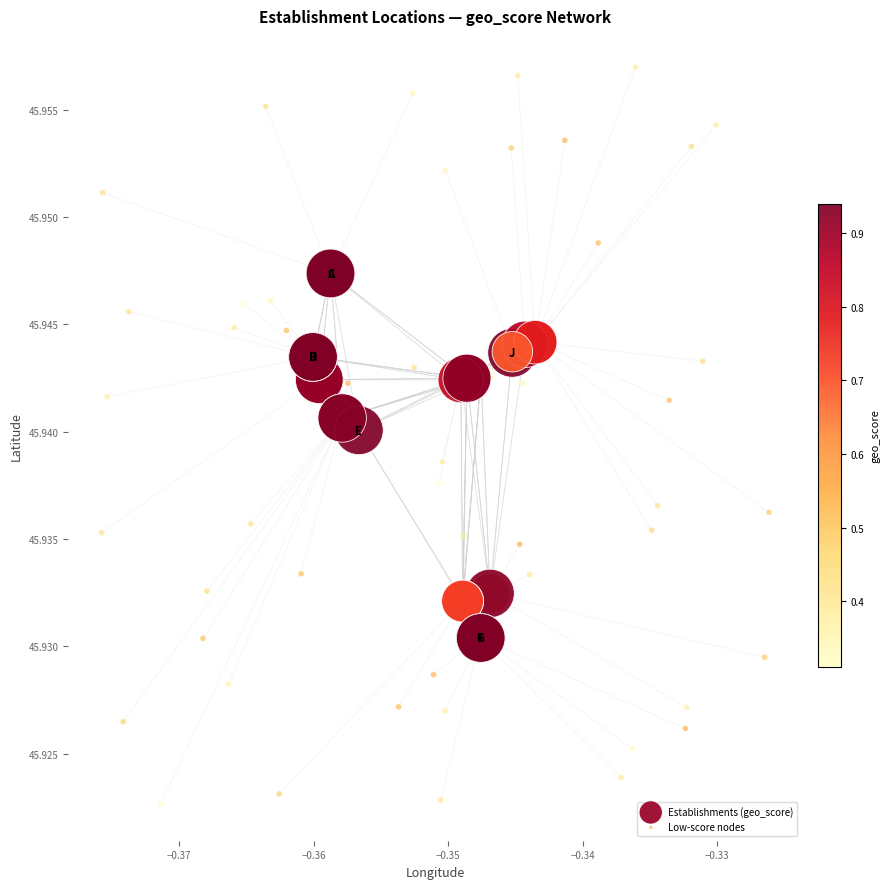

Which series reaches the minimum Y coordinate?

Low-score nodes